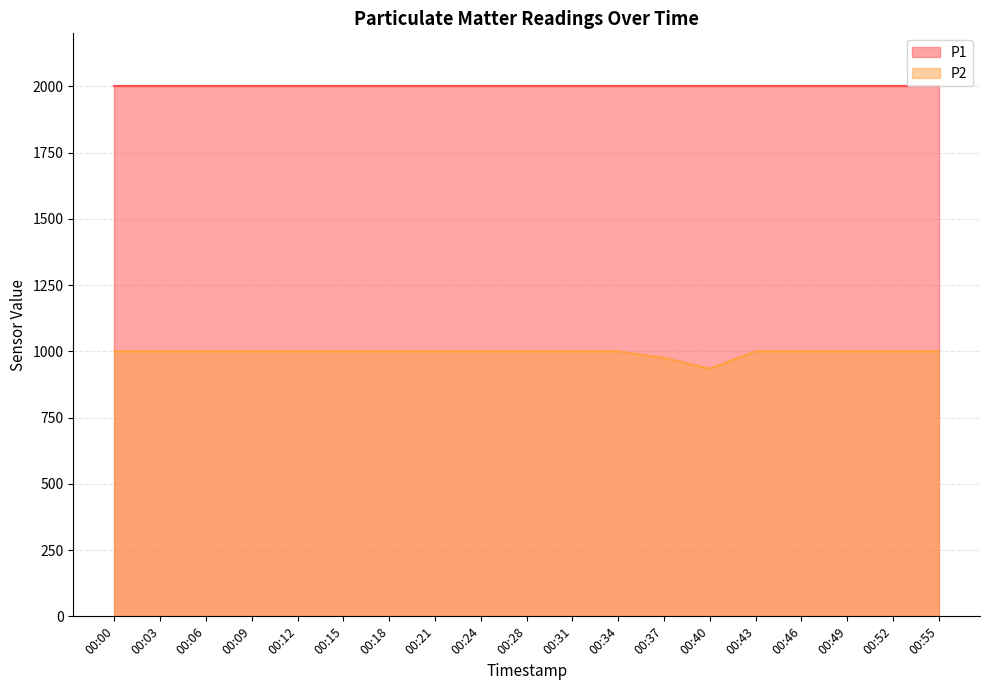

What value does the data have at 00:12?

999.9